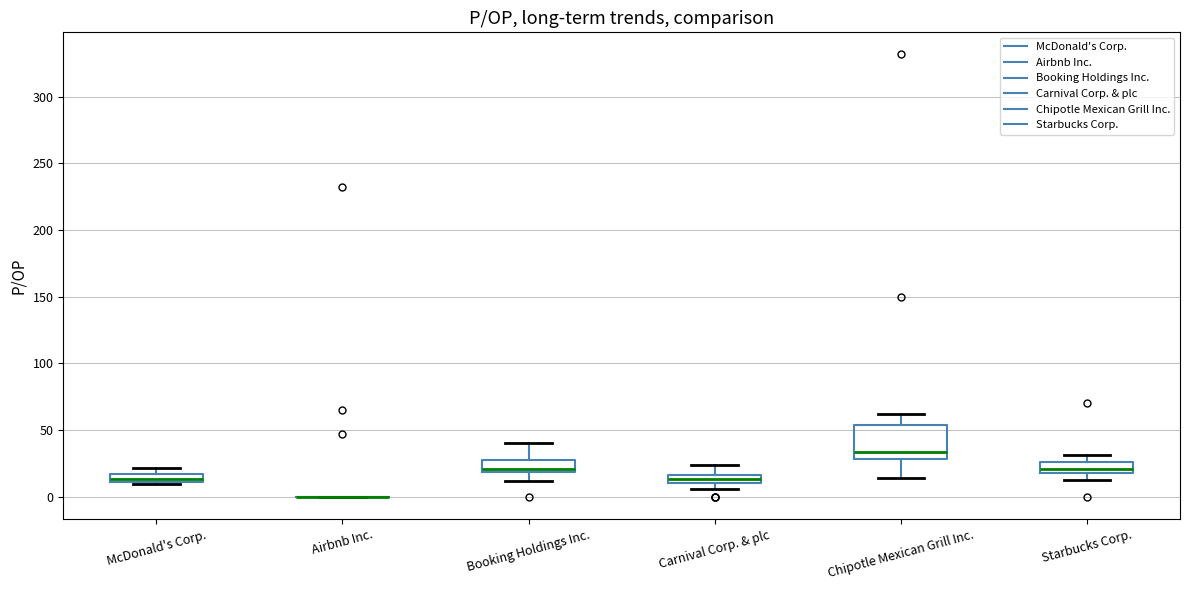

Which box is the tallest, from its lower edge to its upper edge?

Chipotle Mexican Grill Inc.